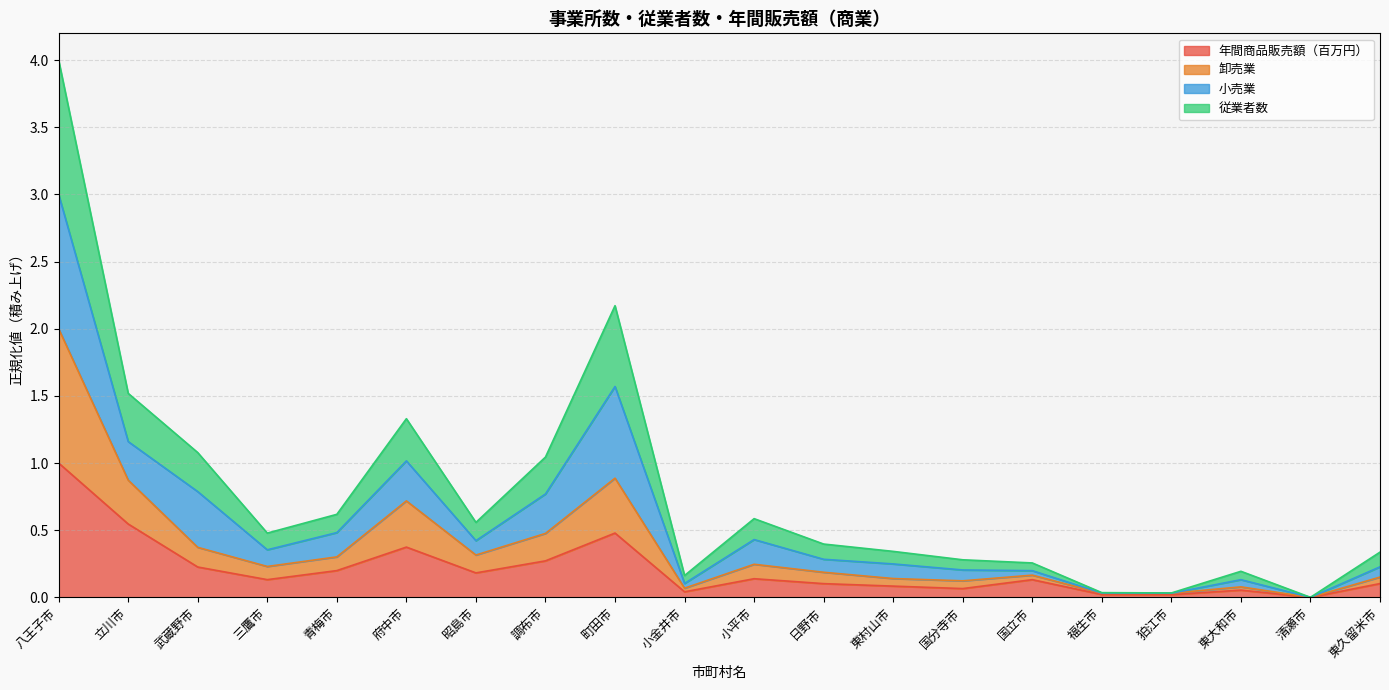

Which category has the lowest value across all series?

清瀬市